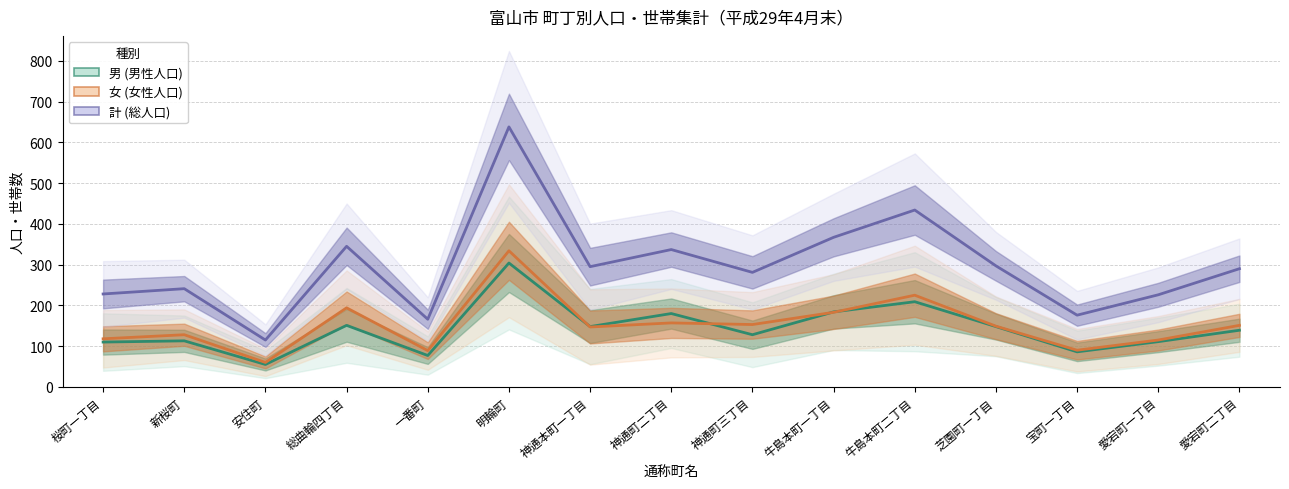

What is the difference between the 計 (総人口) values at 桜町一丁目 and 総曲輪四丁目?

117